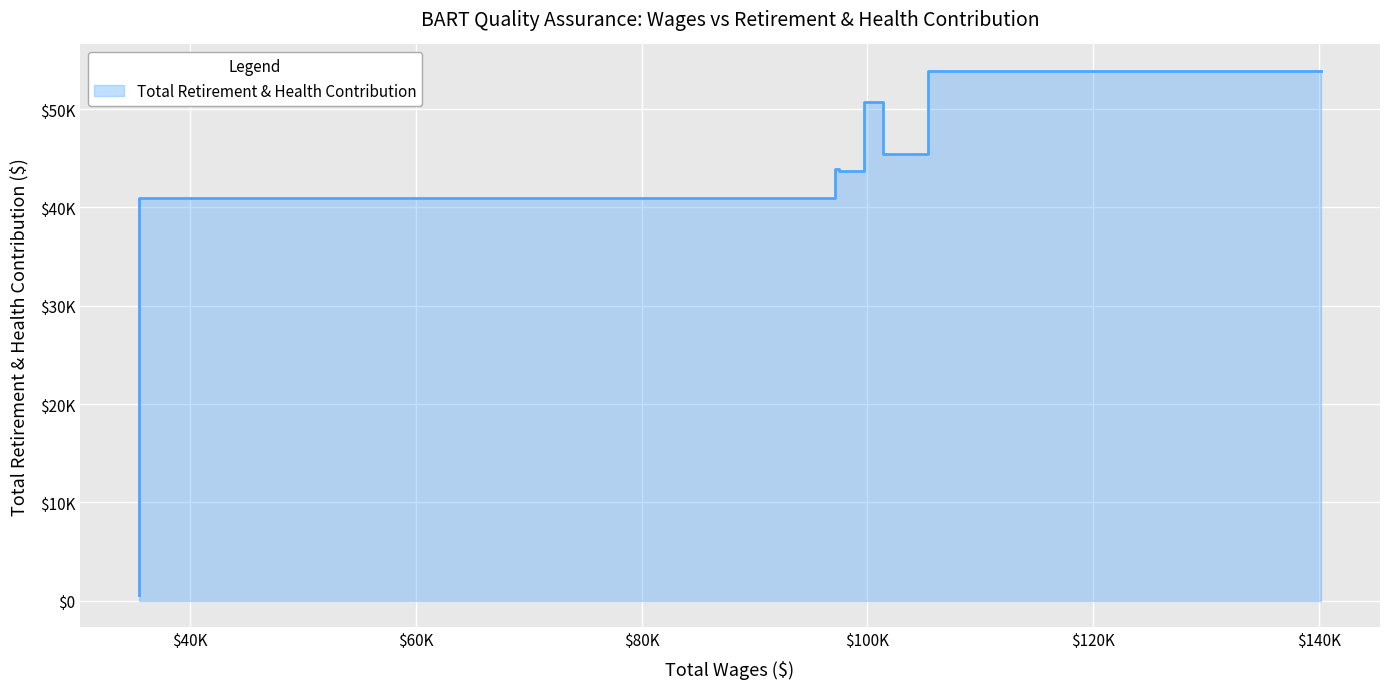

Between 101370.0 and 97151.0, which is larger?

101370.0